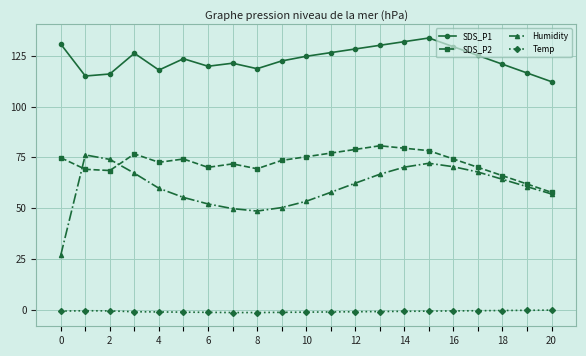

What is the sum of all Humidity values?

1262.7